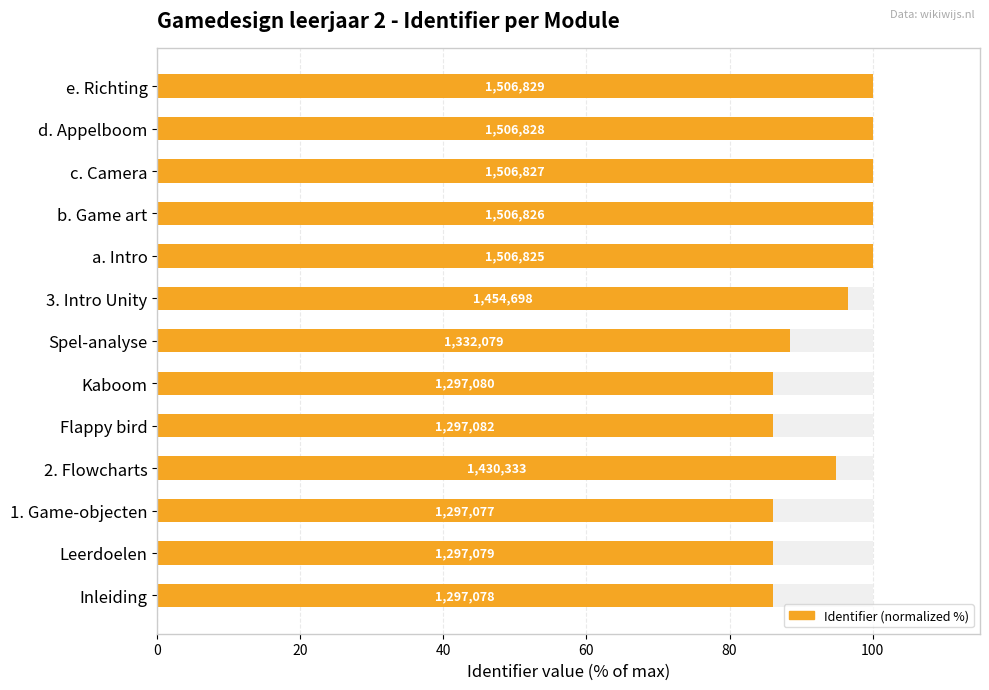

Reading right to left, extract all data points from this chart.

100.0	100.0	100.0	100.0	100.0	96.5	88.4	86.1	86.1	94.9	86.1	86.1	86.1